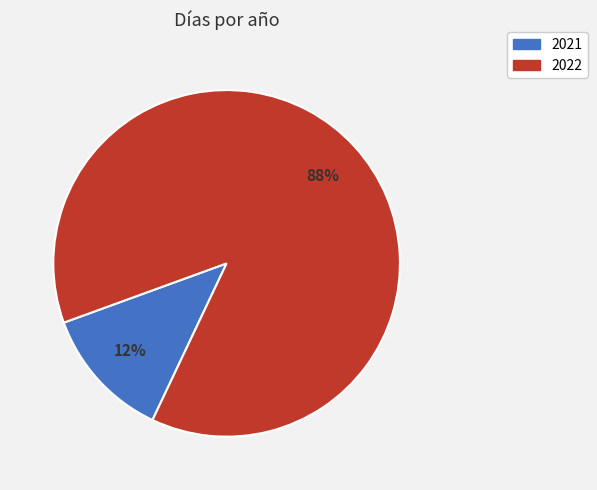

Does 2022 account for over 50% of the chart?

Yes